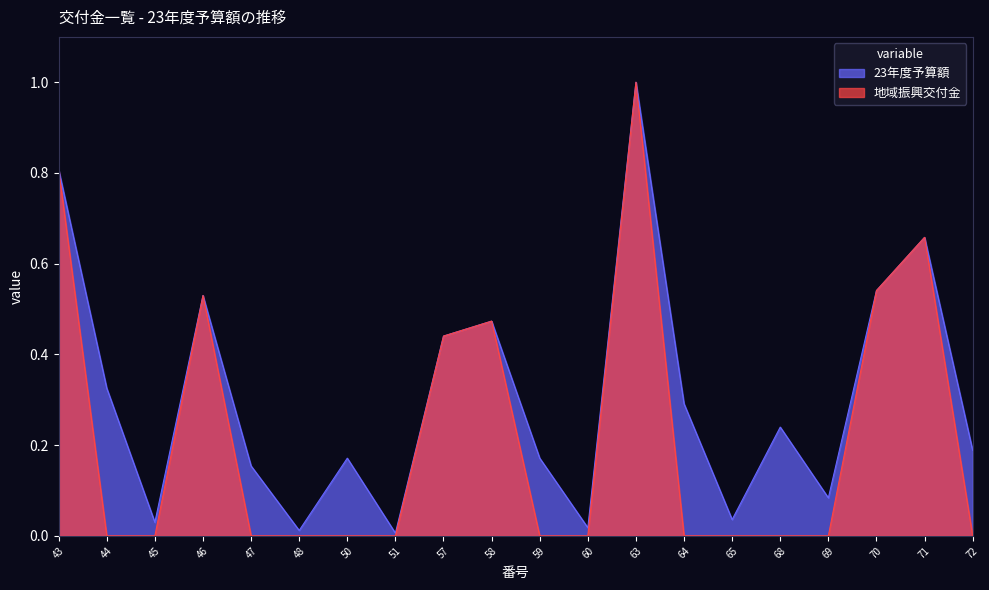

True or false: 地域振興交付金 and 23年度予算額 cross at least once.

False